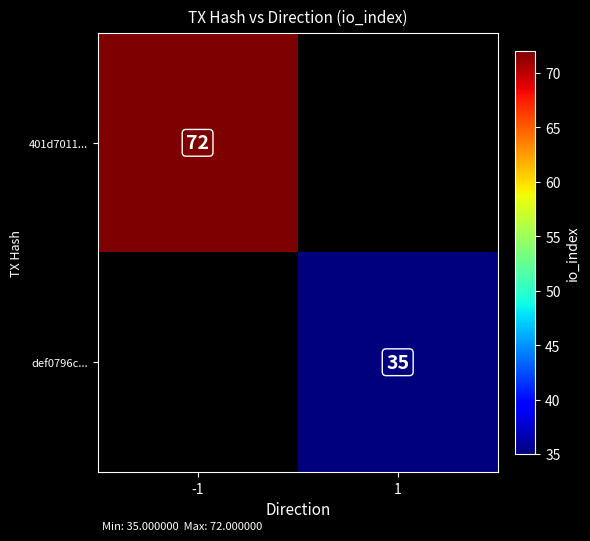

At how many categories does at least one series exceed 39?

1